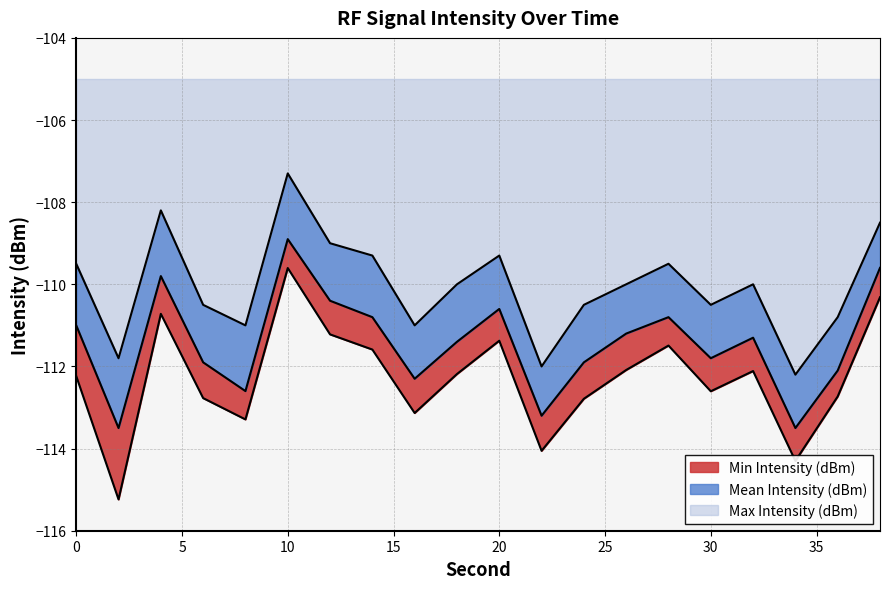

What is the highest value of the Min Intensity (dBm) series?

-109.6